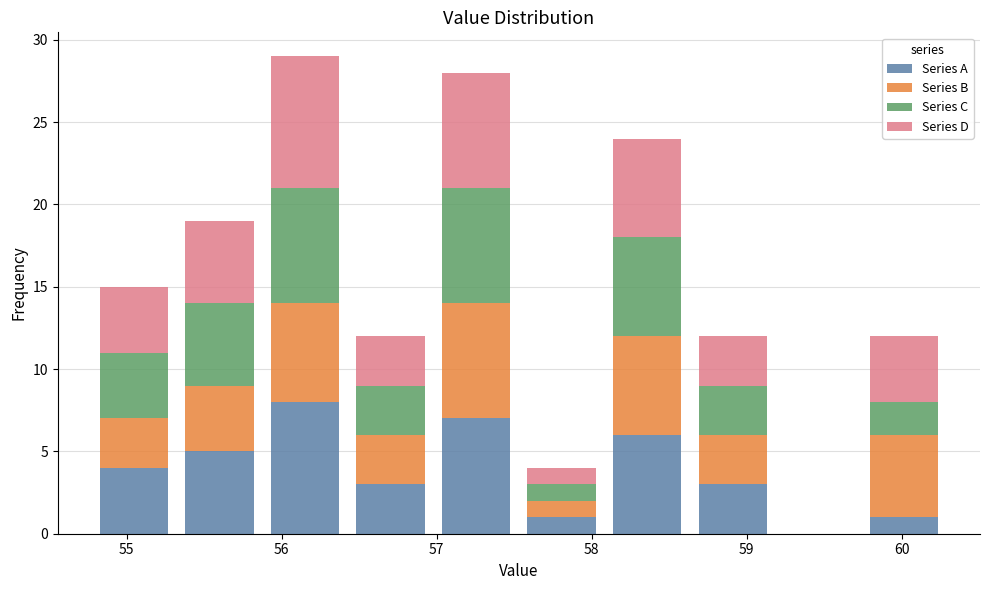

Which range on the x-axis has the tallest stacked bar (by total height)?

55.9 to 56.4